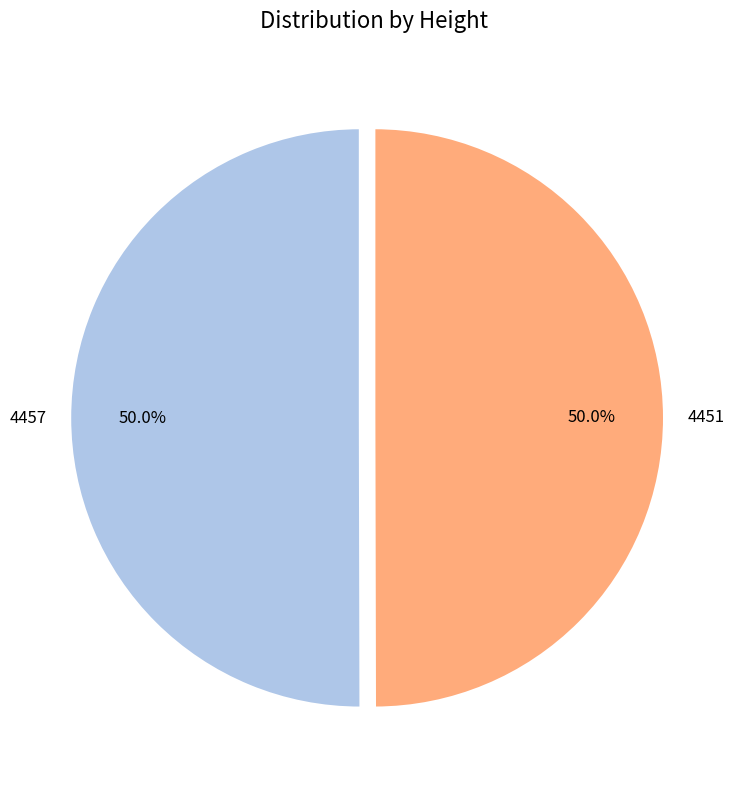

What percentage is the 4451 slice, to the nearest percent?

50%